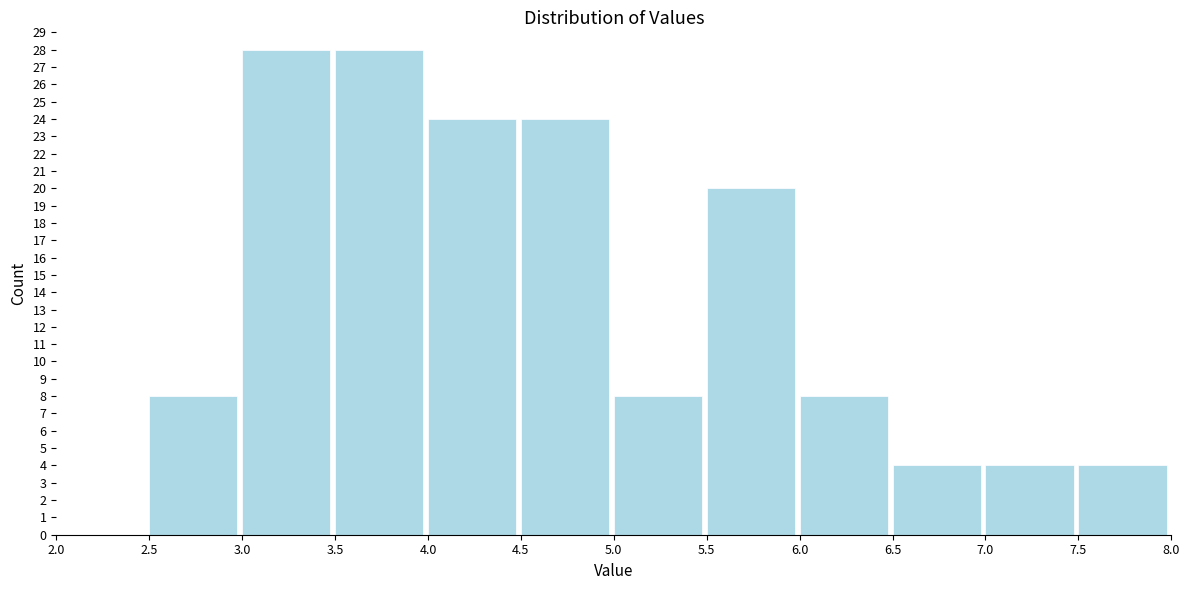

Reading left to right, list every bar in this chart as the range it spans on the x-axis followed by its height. The values are not printed on the chart, so give them approximately, as read against the axis.

2.0 to 2.5: 0
2.5 to 3.0: 8
3.0 to 3.5: 28
3.5 to 4.0: 28
4.0 to 4.5: 24
4.5 to 5.0: 24
5.0 to 5.5: 8
5.5 to 6.0: 20
6.0 to 6.5: 8
6.5 to 7.0: 4
7.0 to 7.5: 4
7.5 to 8.0: 4